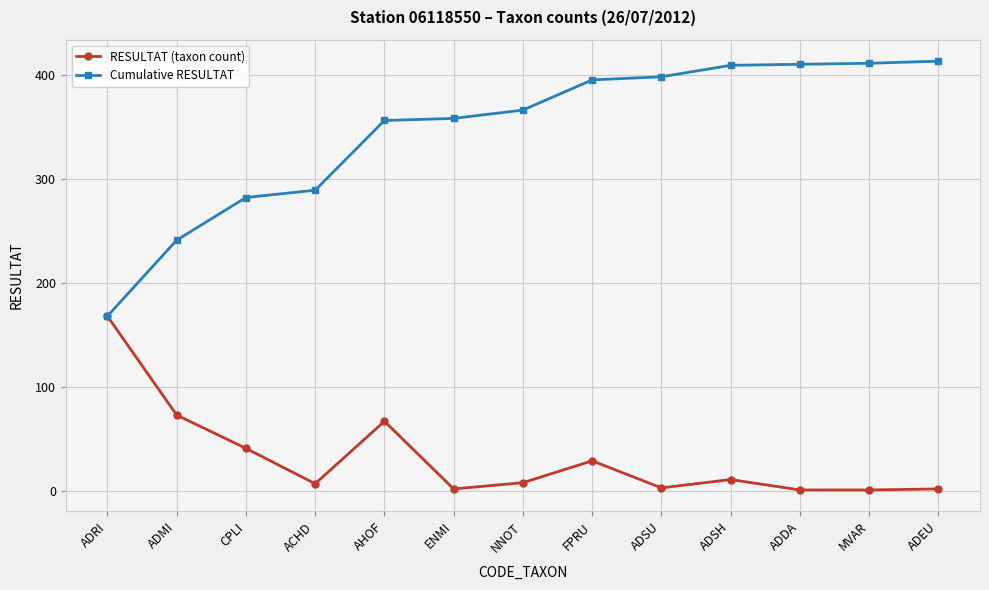

The Cumulative RESULTAT series shows 246 at NNOT. True or false?

False